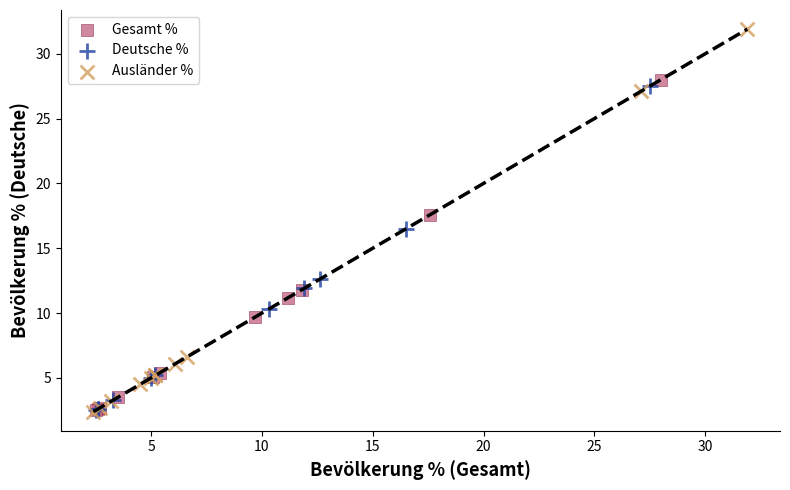

Which series contains the highest Y value?

Ausländer %